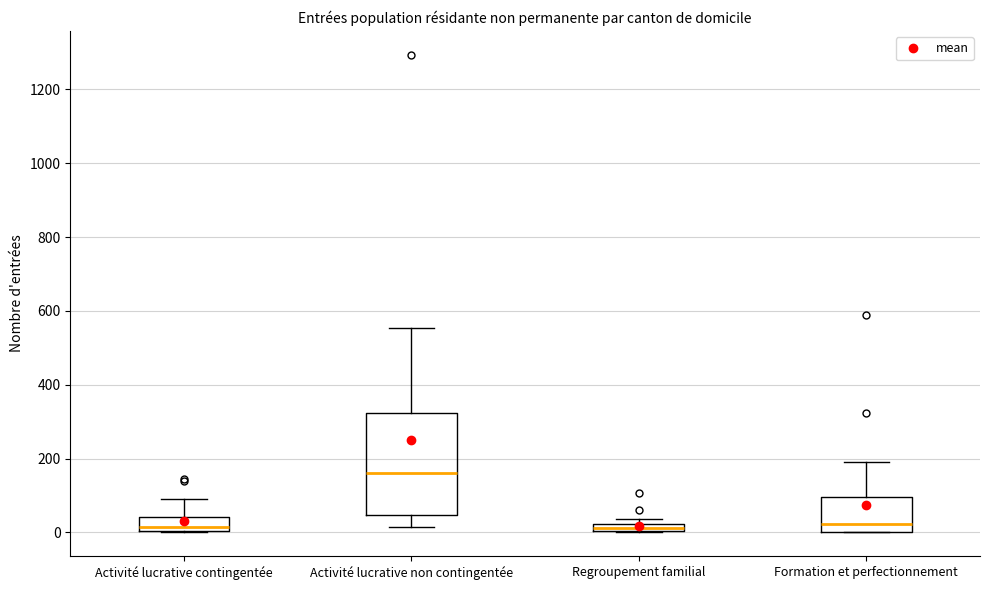

Comparing the boxes themselves (not the whiskers), which one is the tallest?

Activité lucrative non contingentée